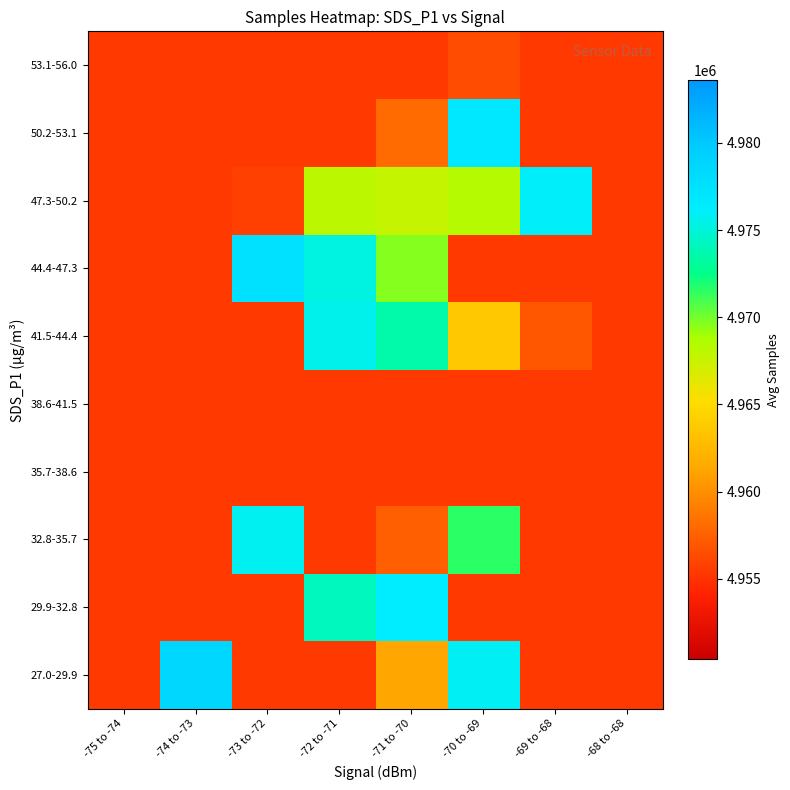

Count the number of data series in this chart.

10